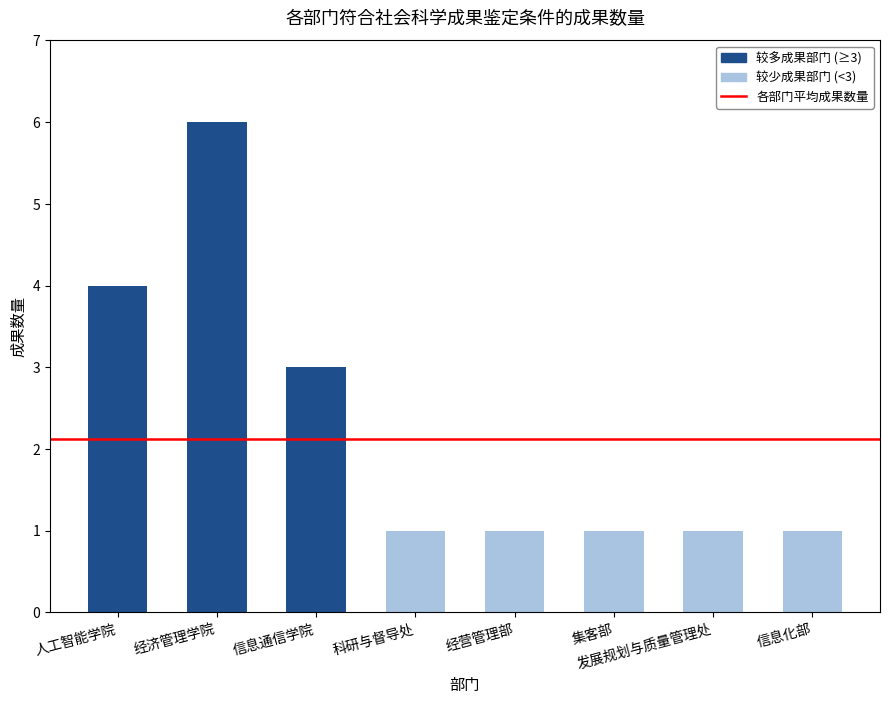

What is the greatest value displayed?

6